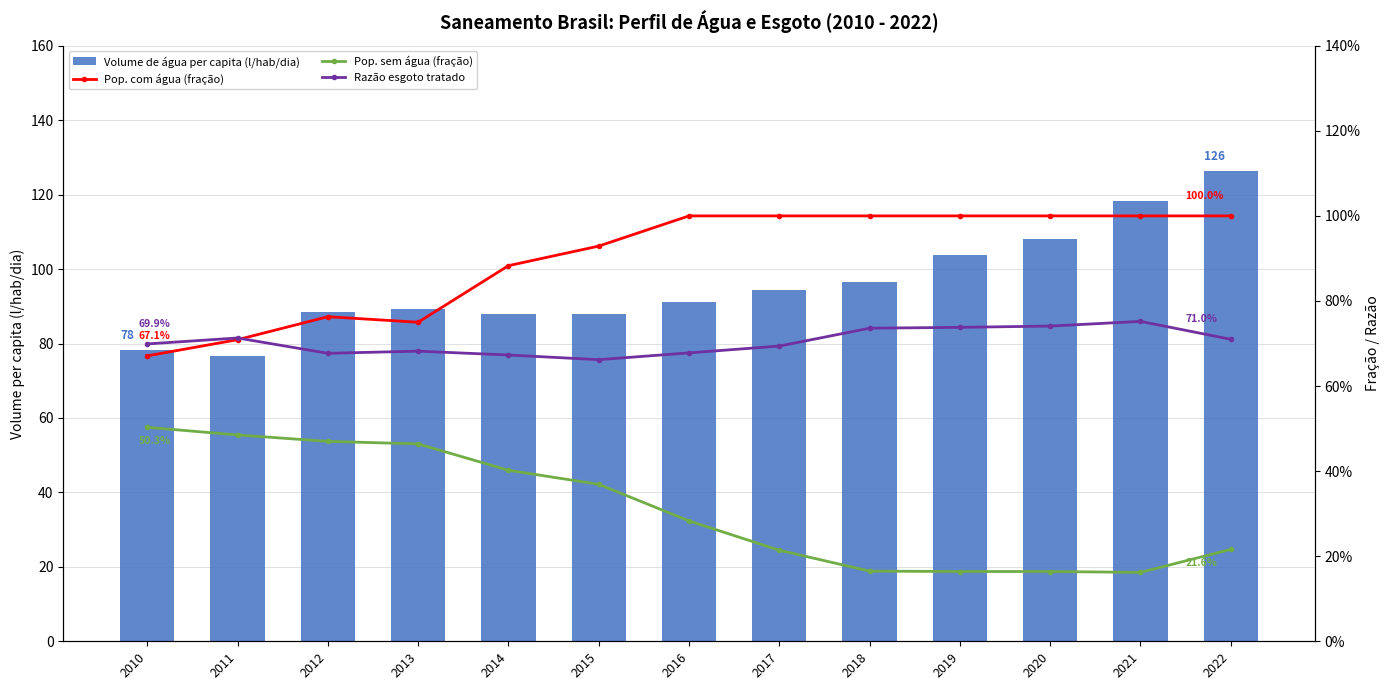

Between 2012 and 2016, which series saw the biggest shift?

Volume de água per capita (l/hab/dia)